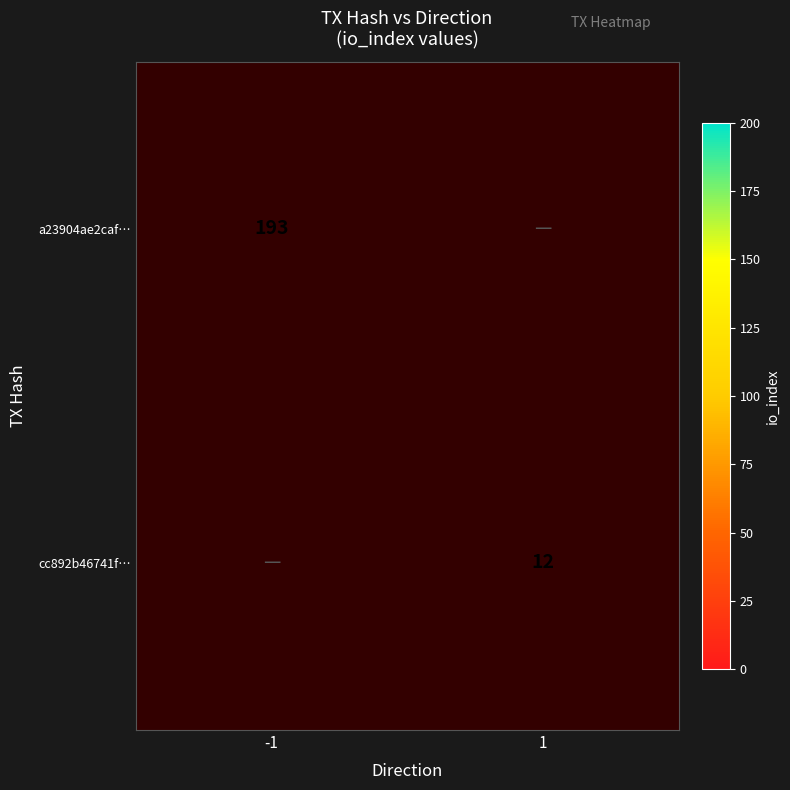

At how many categories does at least one series exceed 153?

1